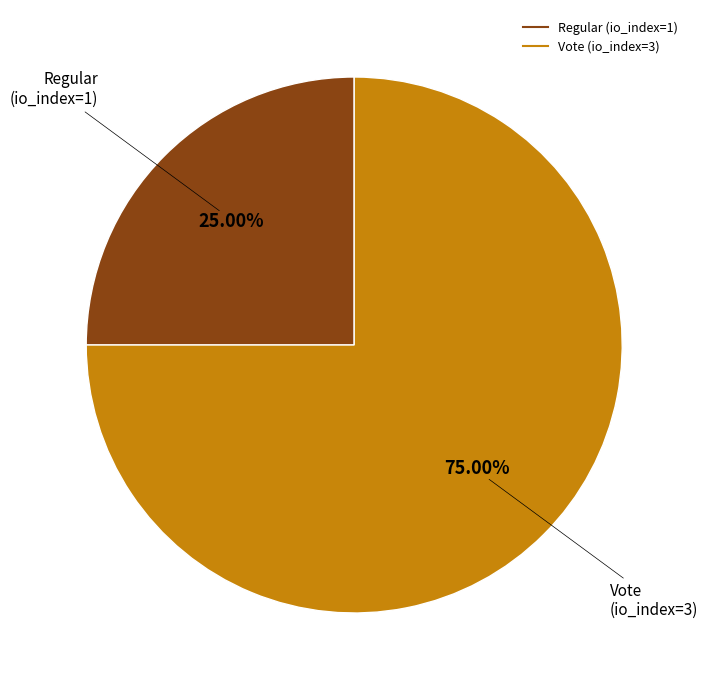

To the nearest percent, what is the difference between the Vote (io_index=3) and Regular (io_index=1) slice percentages?

50%